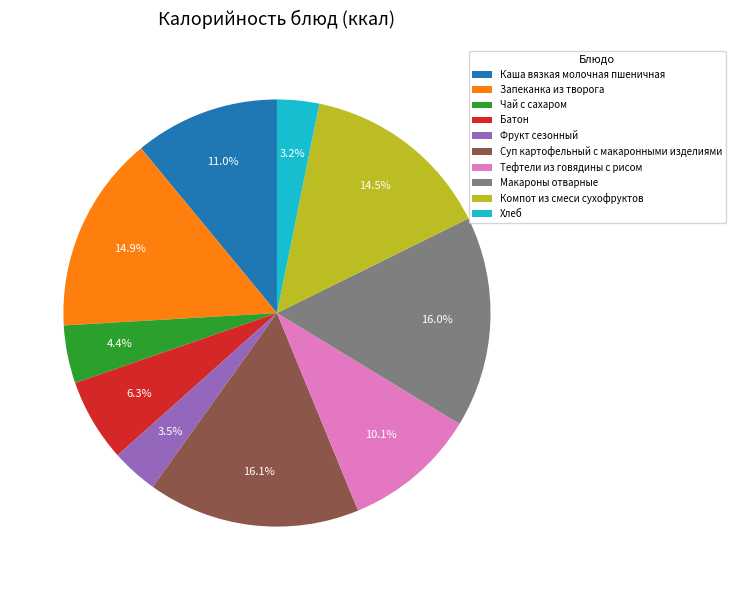

Is there a majority slice in this chart?

No